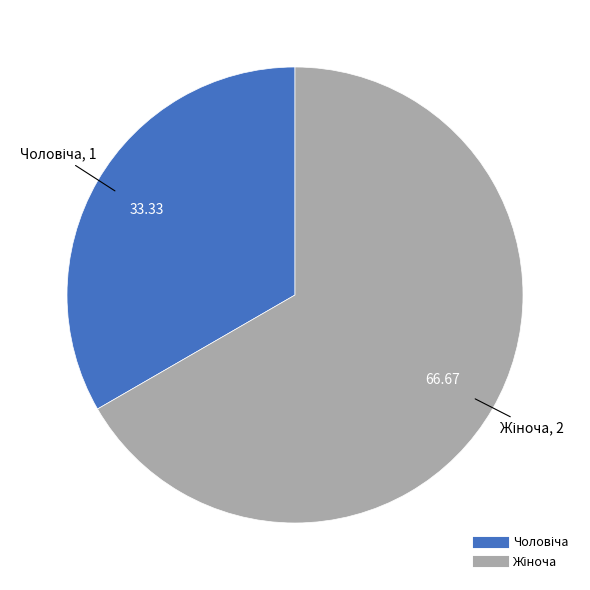

Is there a majority slice in this chart?

Yes